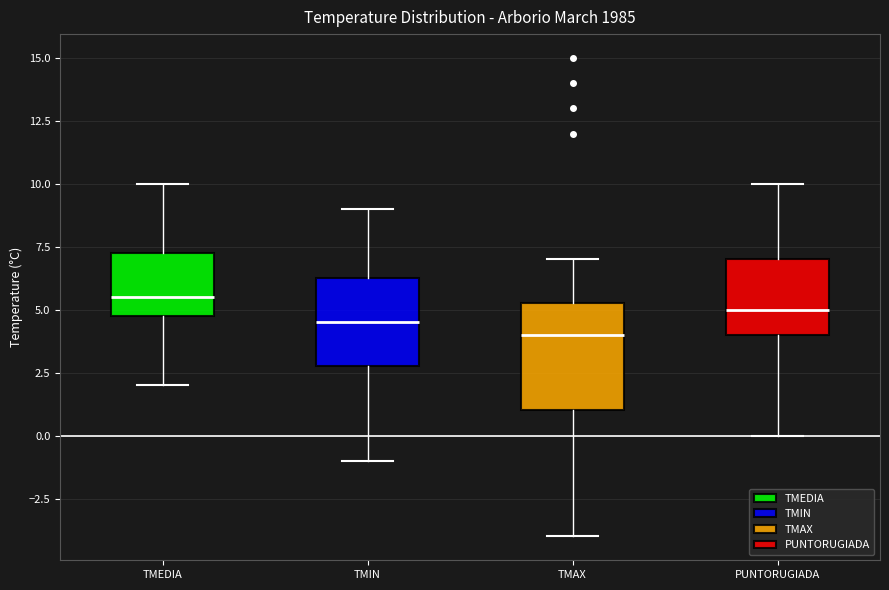

Reading left to right, transcribe this box plot: for each box, give where its median line is, the range the box spans, and where its two whiskers end, as read against the y-axis. The values are not printed on the chart, so give them approximately, as read against the axis.

TMEDIA: median 5.5, box 5.0 to 7.5, whiskers 2.0 to 10.0
TMIN: median 4.5, box 3.0 to 6.5, whiskers -1.0 to 9.0
TMAX: median 4.0, box 1.0 to 5.5, whiskers -4.0 to 7.0
PUNTORUGIADA: median 5.0, box 4.0 to 7.0, whiskers 0.0 to 10.0